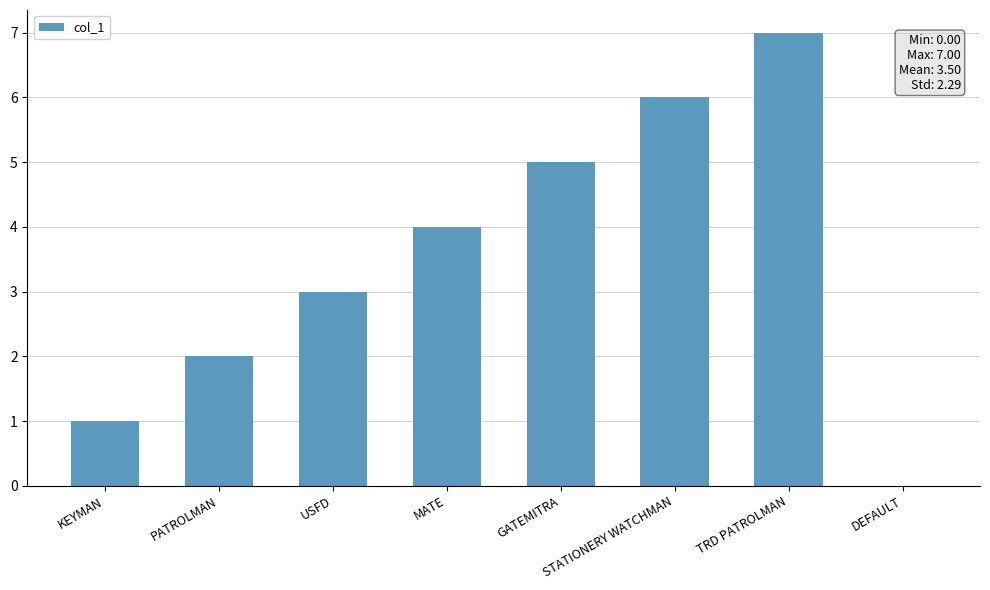

The chart shows a value of 10 at TRD PATROLMAN. True or false?

False